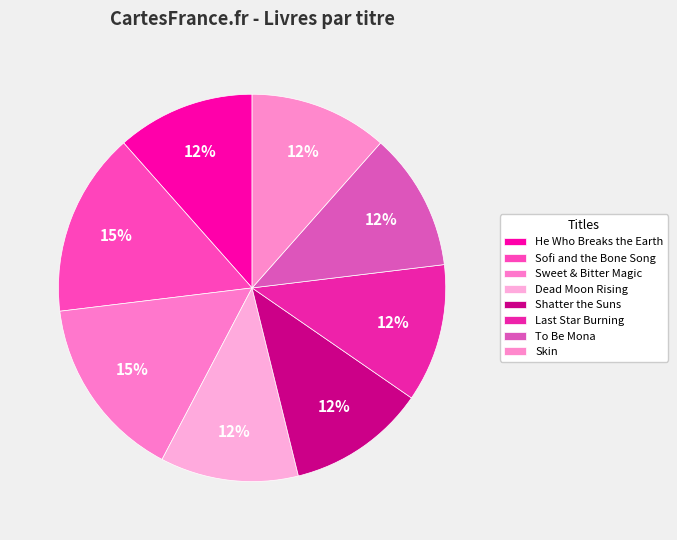

Which slice is the largest?

Sofi and the Bone Song